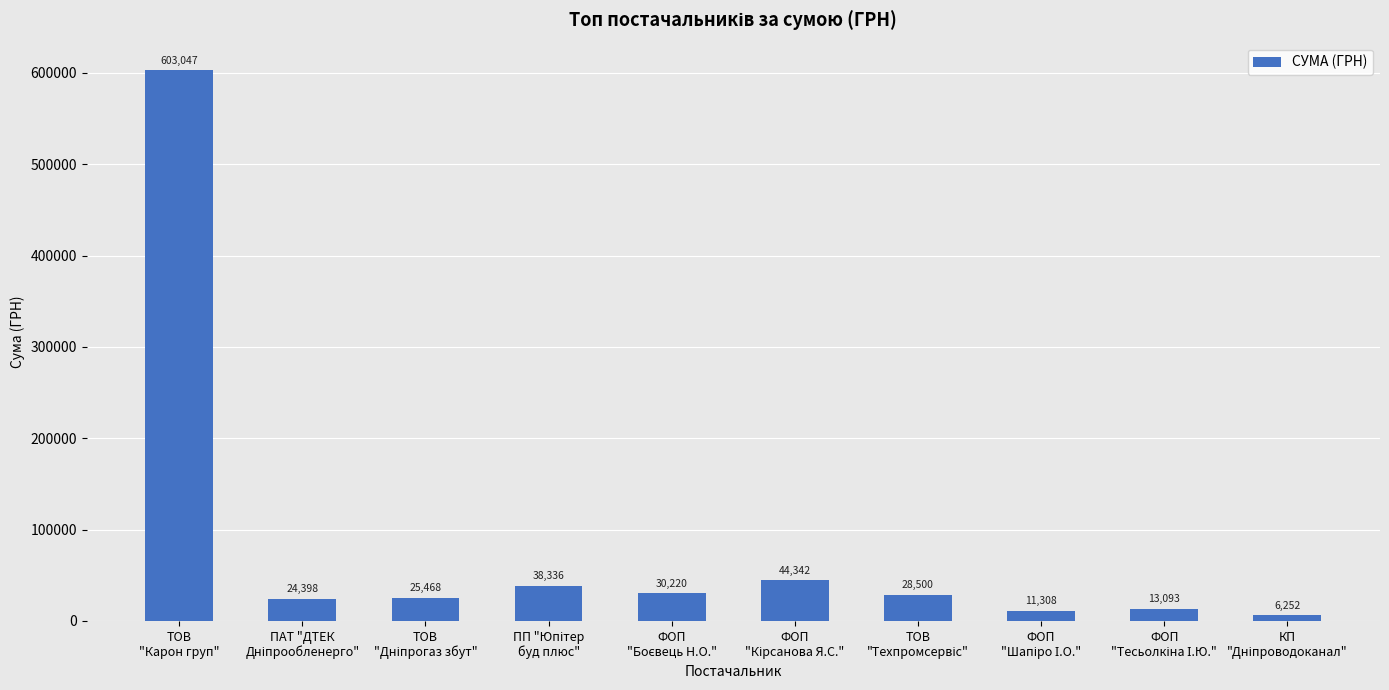

How many values are below 28500?

5